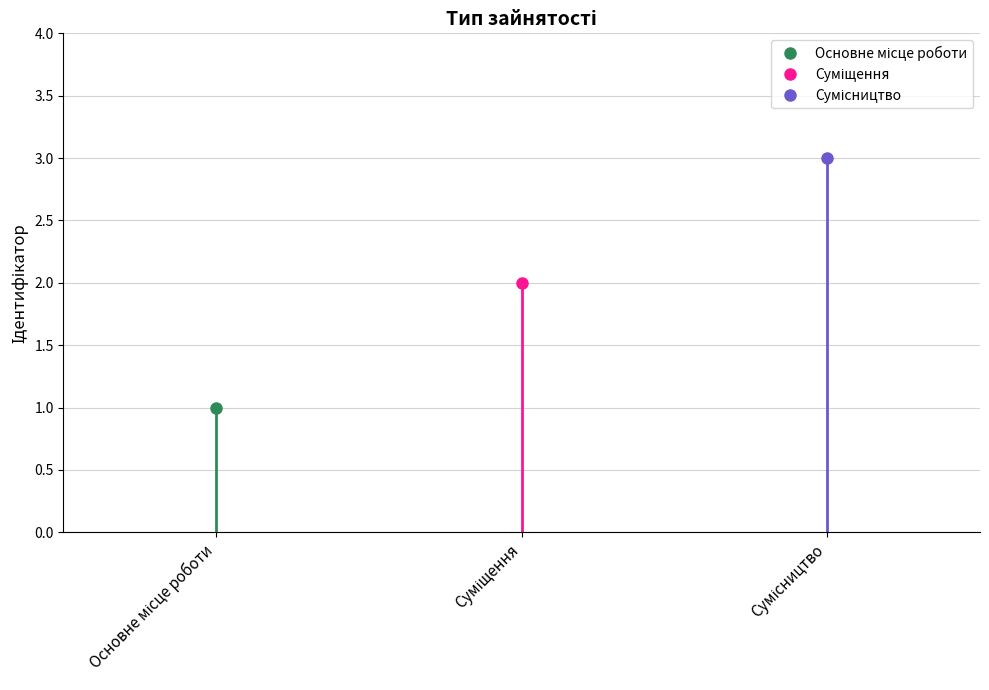

The chart shows a value of 2 at Суміщення. True or false?

True